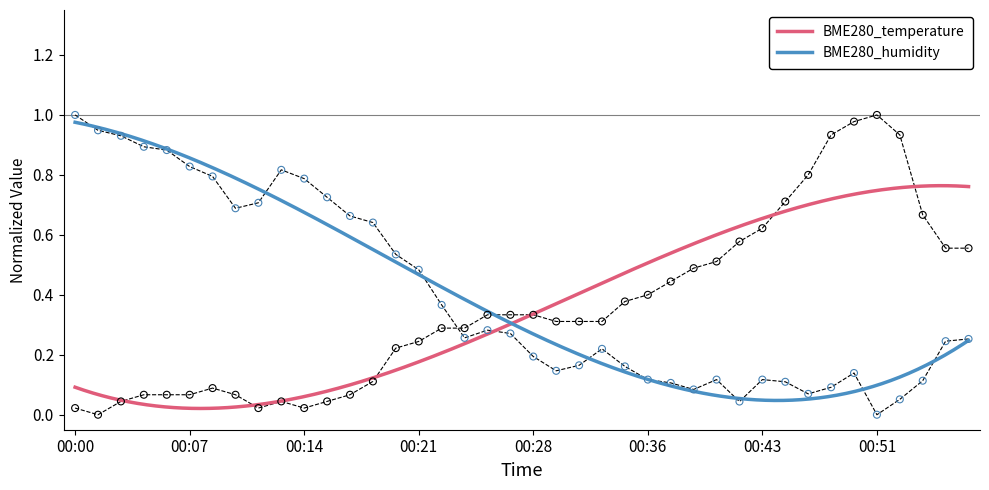

What is the total value across all series at 00:40?

0.6